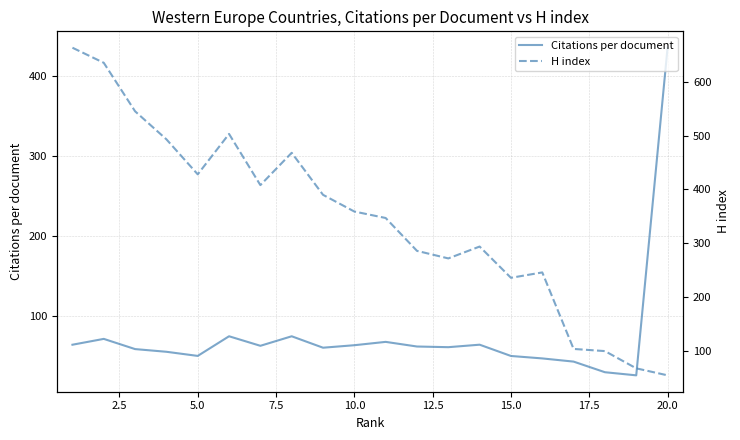

Does the chart display data point markers on the line(s)?

No